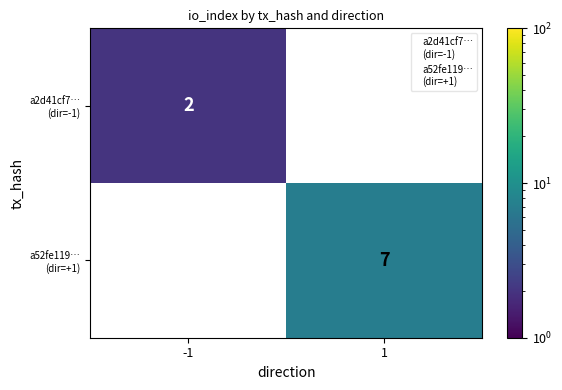

The value of a2d41cf7… (dir=-1) at -1 is 2.0. True or false?

True